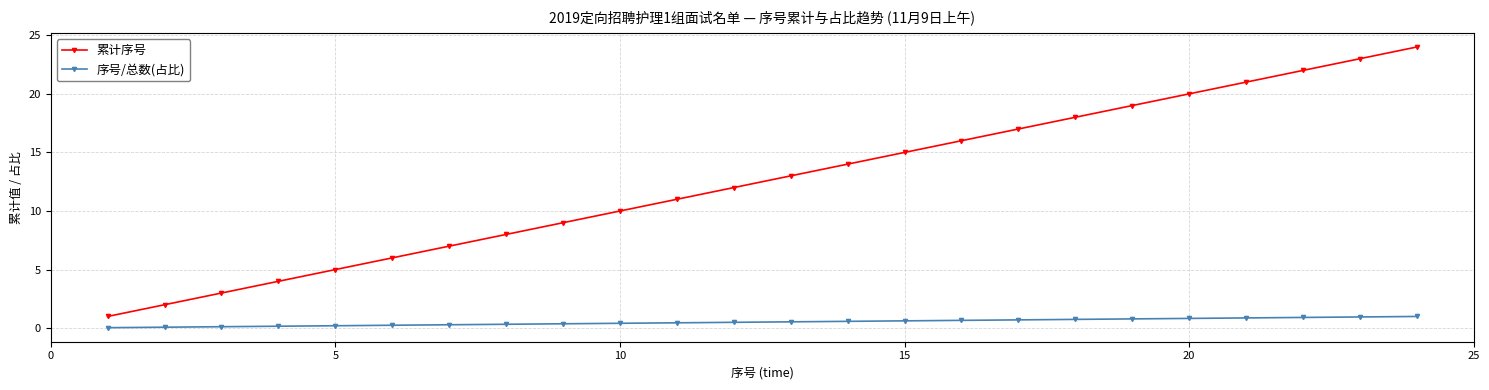

What is the value of the 序号/总数(占比) point at the 21st from the left?

0.9